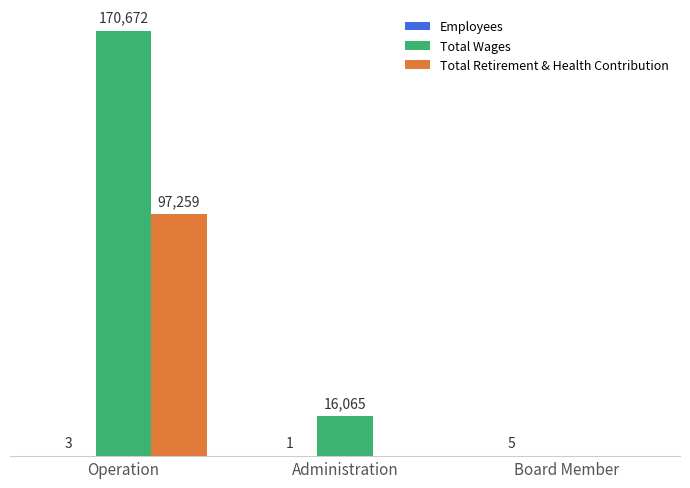

Which series changed the most between Operation and Board Member?

Total Wages